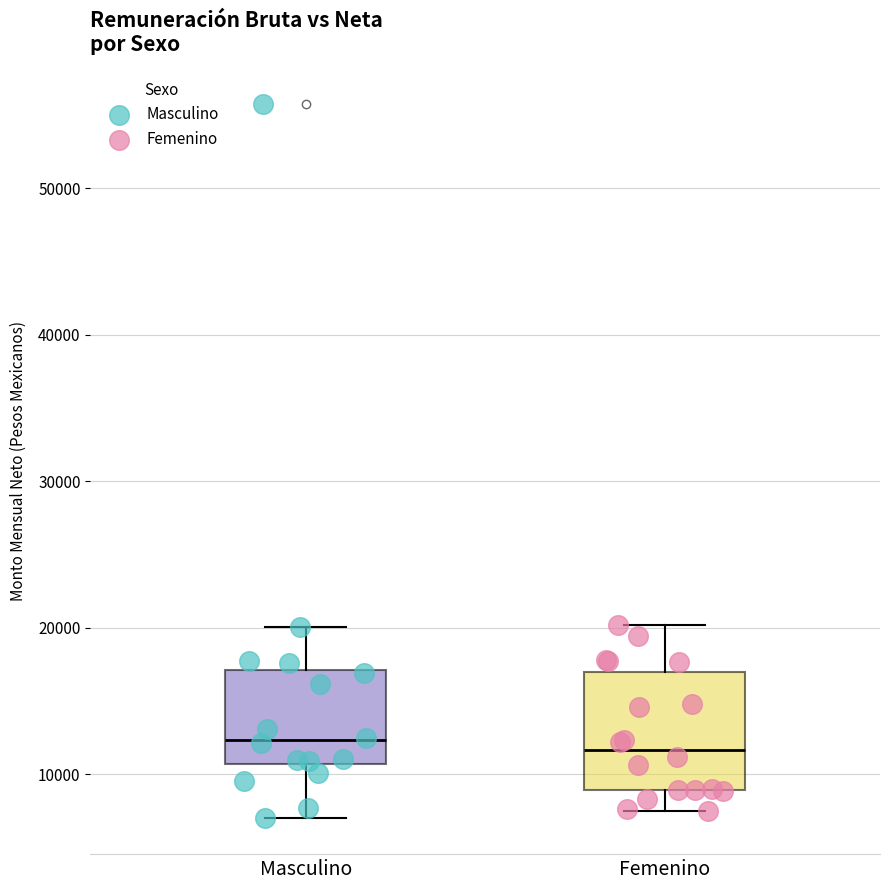

Which series contains the highest Y value?

Masculino